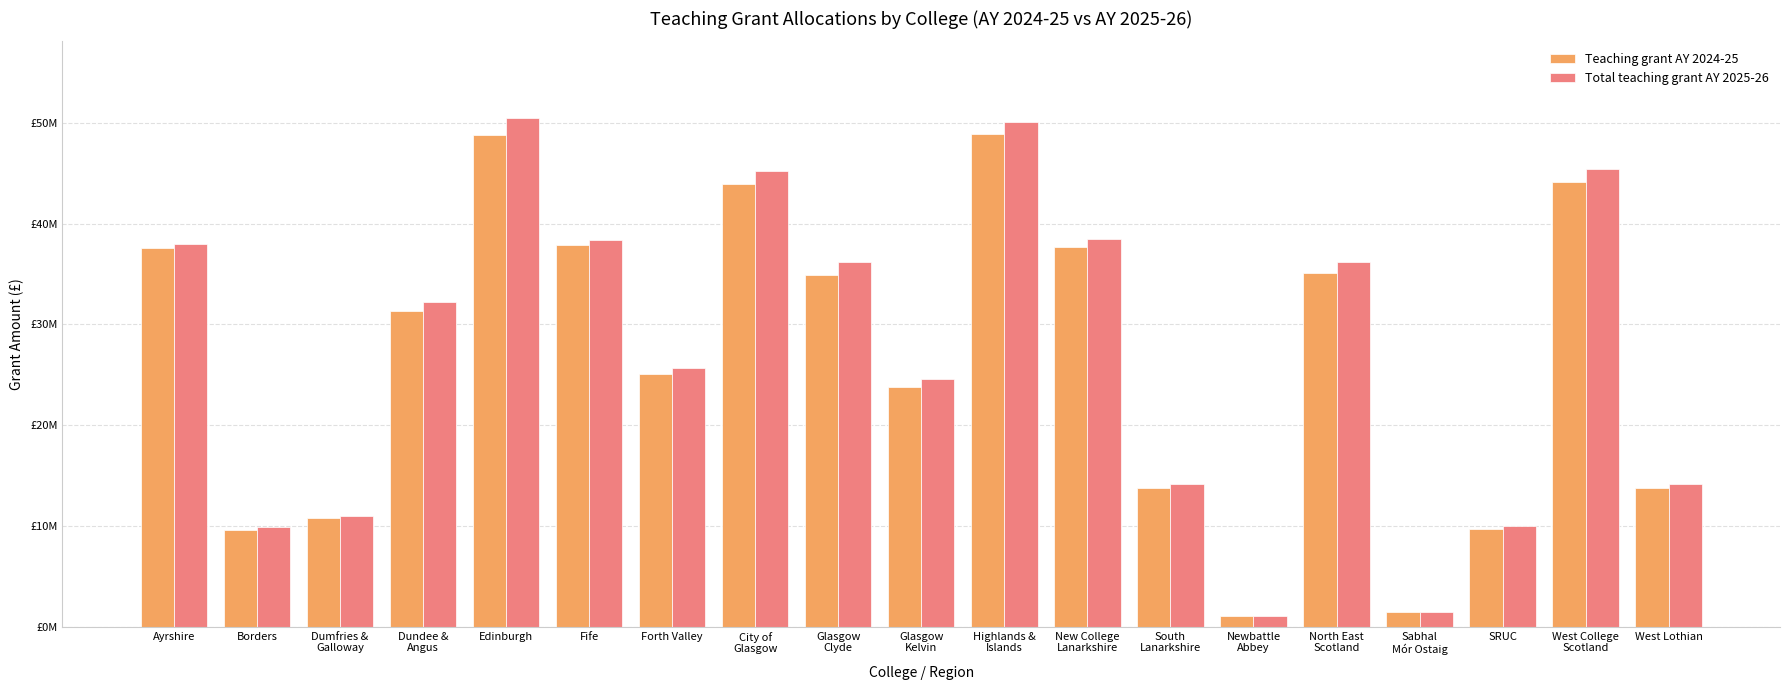

Does the chart contain any negative values?

No